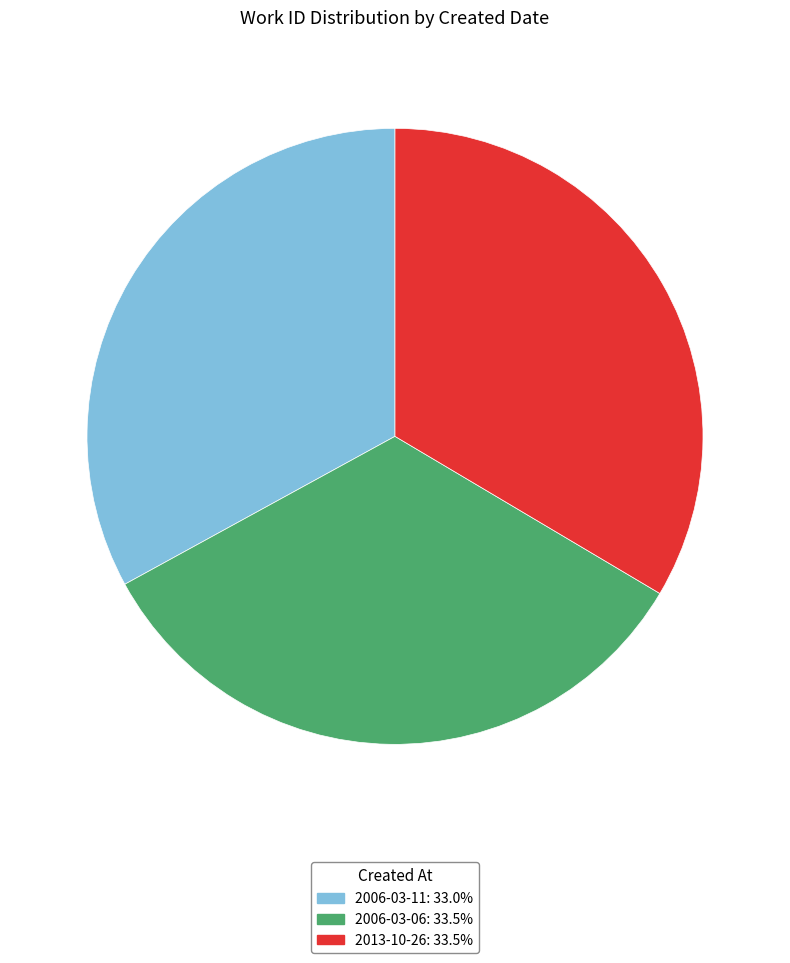

True or false: 2006-03-11 accounts for 19% of the total.

False